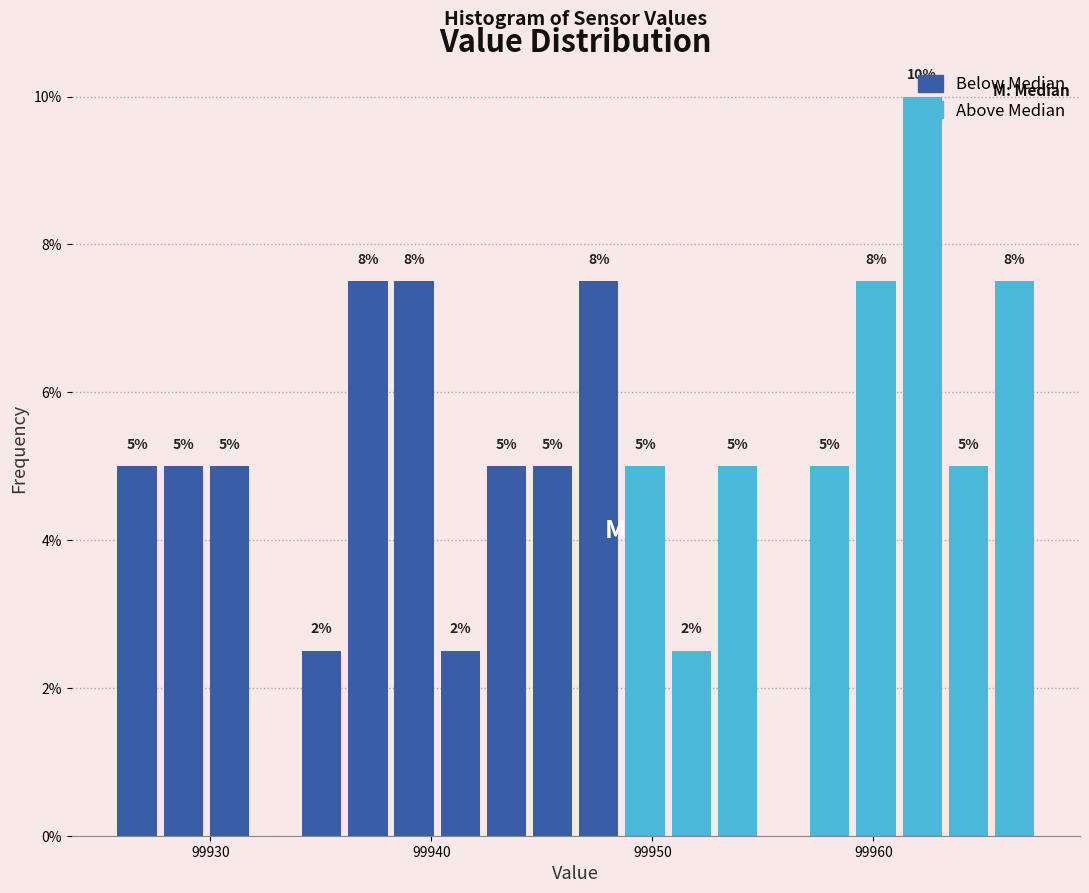

Read against the x-axis, roughly where is the centre of the tallest bar?

99962